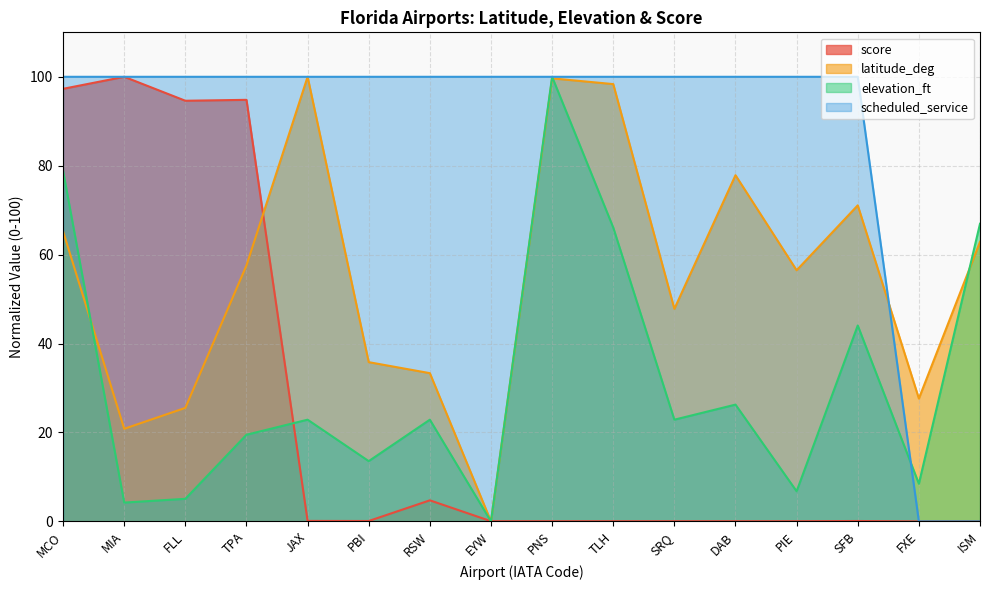

What is the label of the 1st point from the right?

ISM